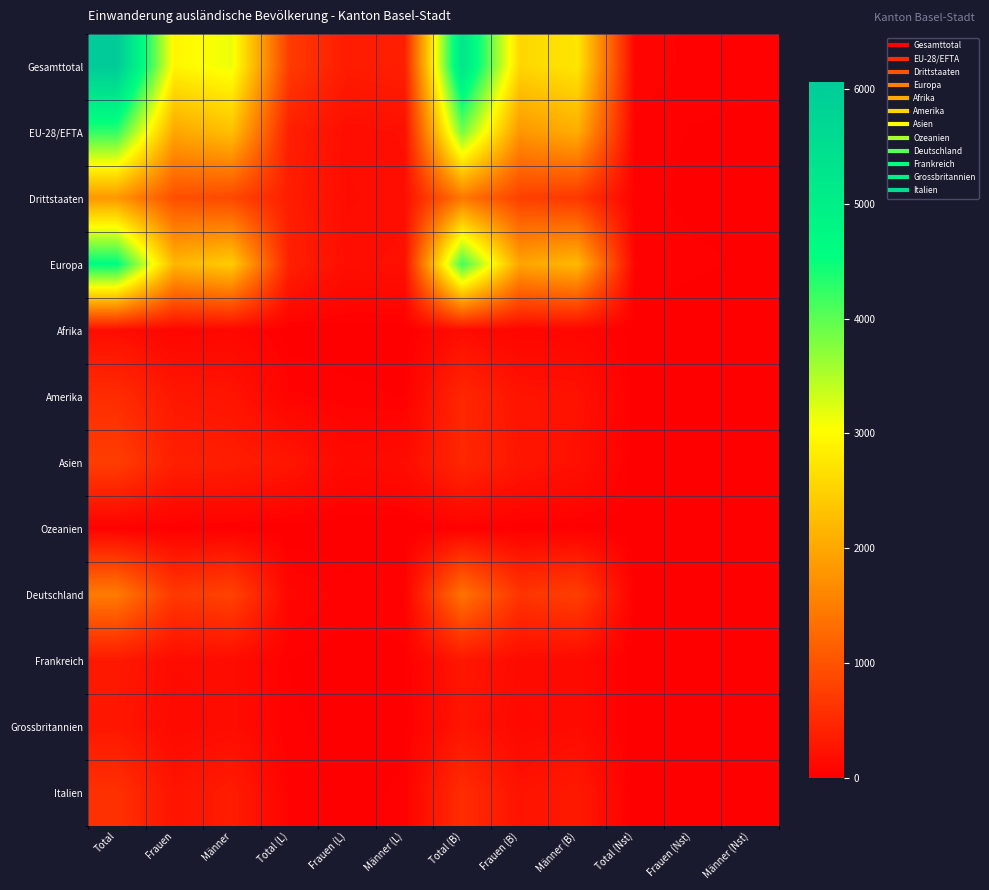

Rank the series by their maximum value, from lowest to highest.

Ozeanien, Afrika, Grossbritannien, Frankreich, Amerika, Italien, Asien, Deutschland, Drittstaaten, EU-28/EFTA, Europa, Gesamttotal